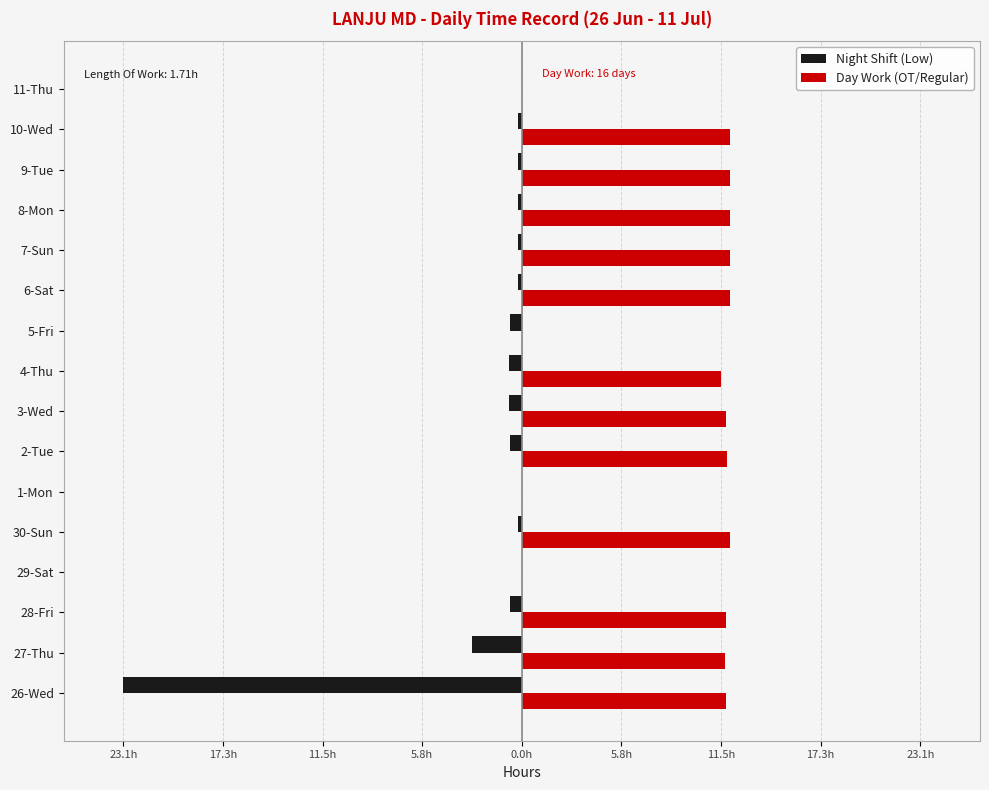

How many categories are shown in the chart?

16